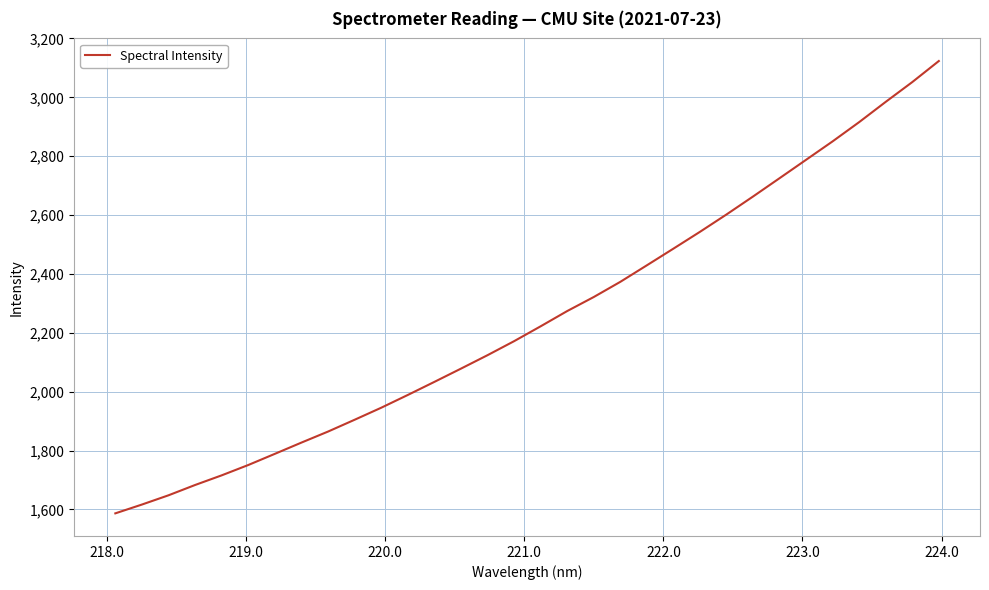

What is the minimum value shown in the chart?

1586.6